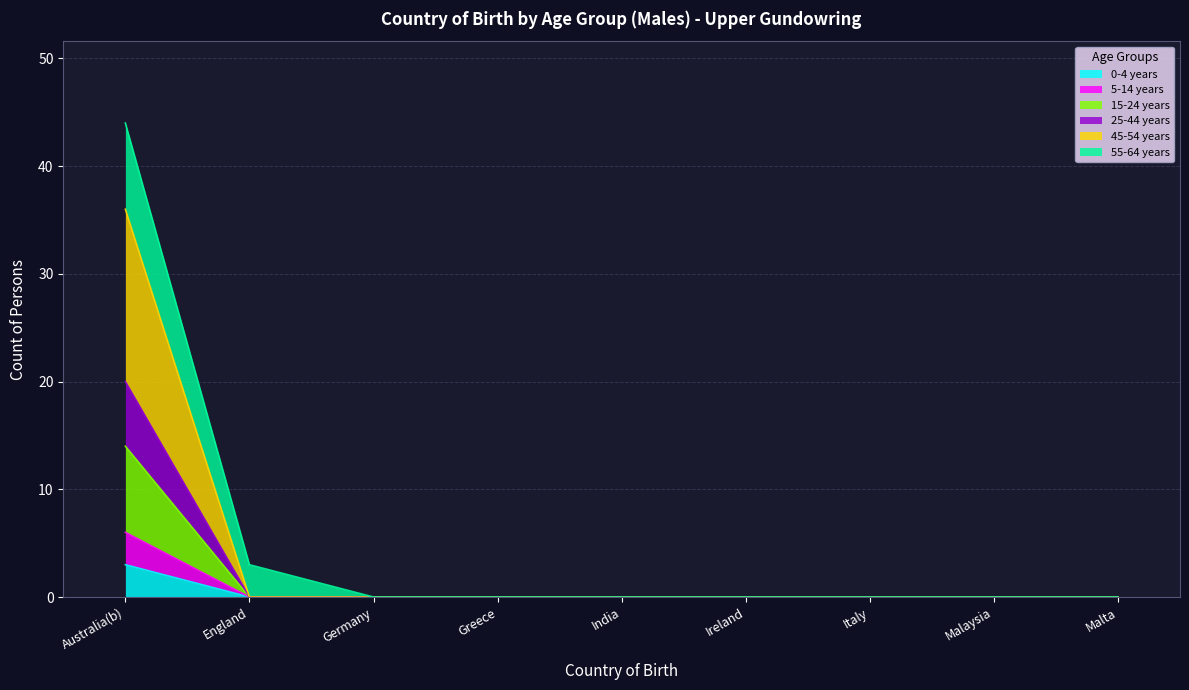

True or false: 5-14 years and 45-54 years cross at least once.

False